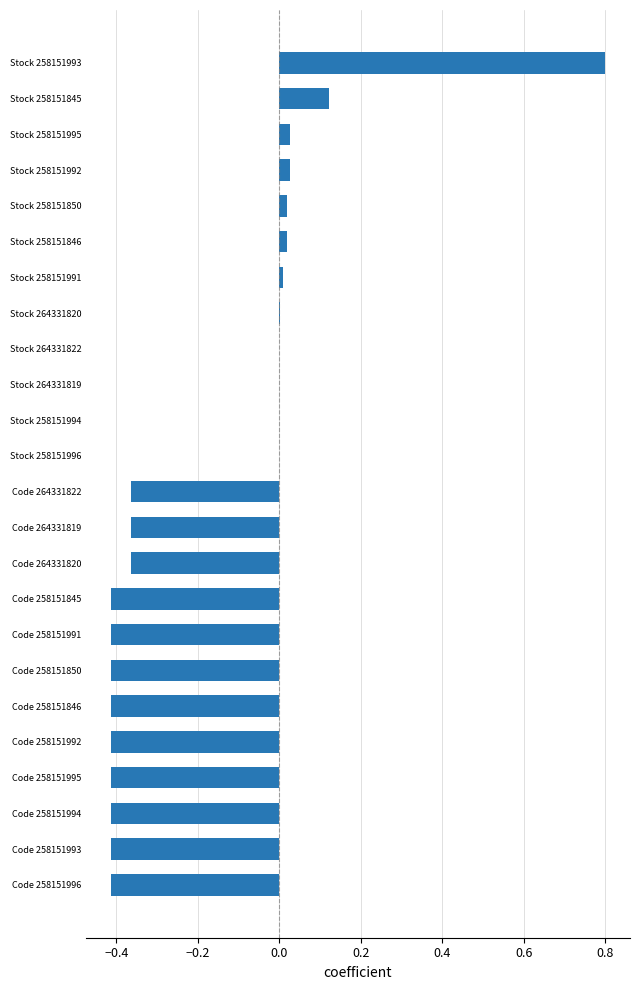

Is it true that the value at Code 258151846 is -0.6?

False